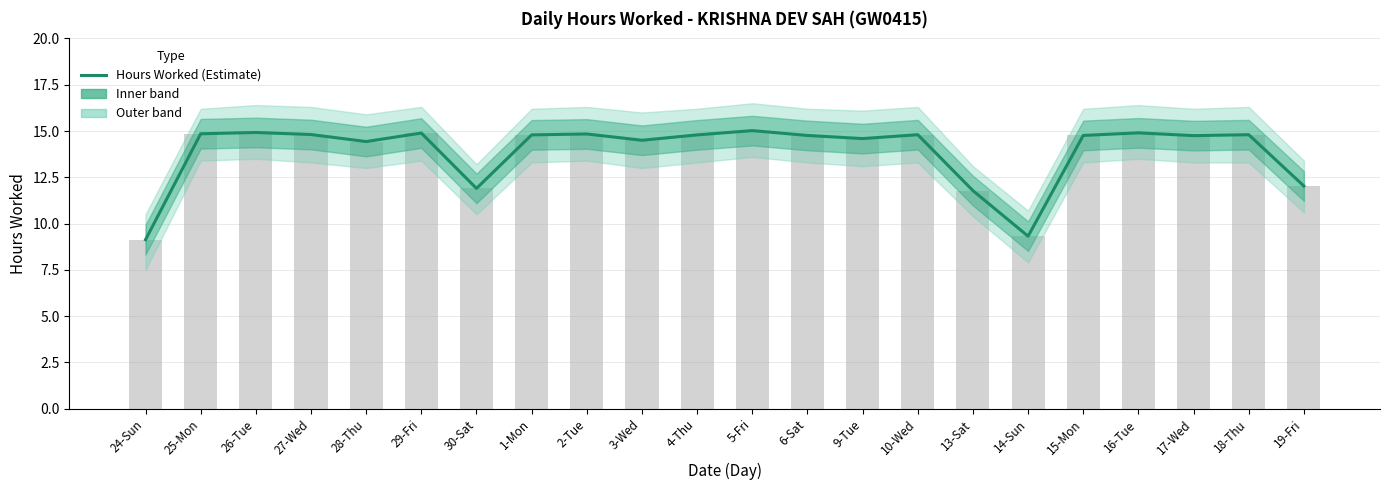

Approximately how many times larger is the value at 3-Wed compared to 5-Fri?

1.0